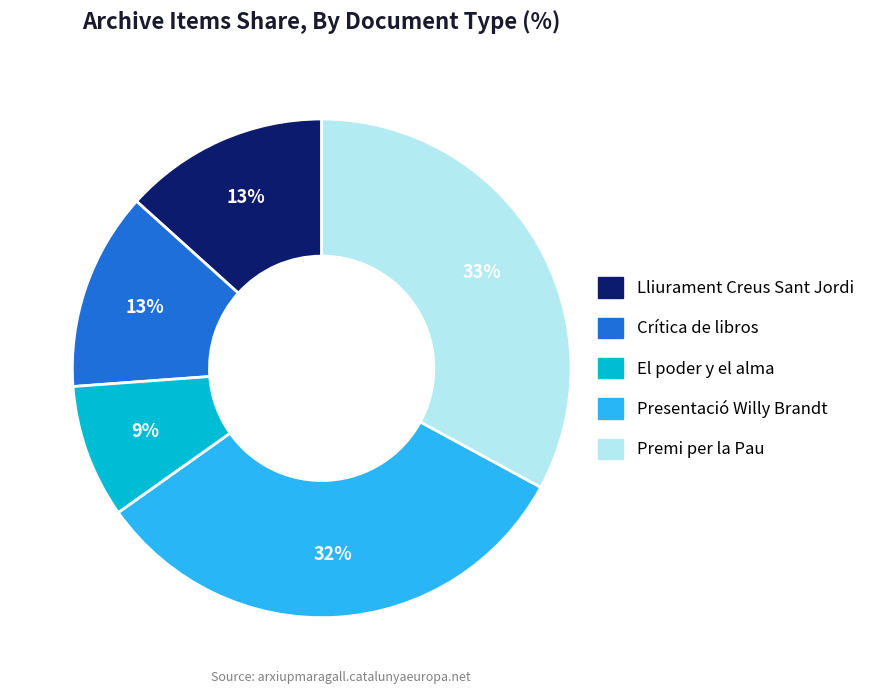

Is there any slice that represents more than half of the pie?

No